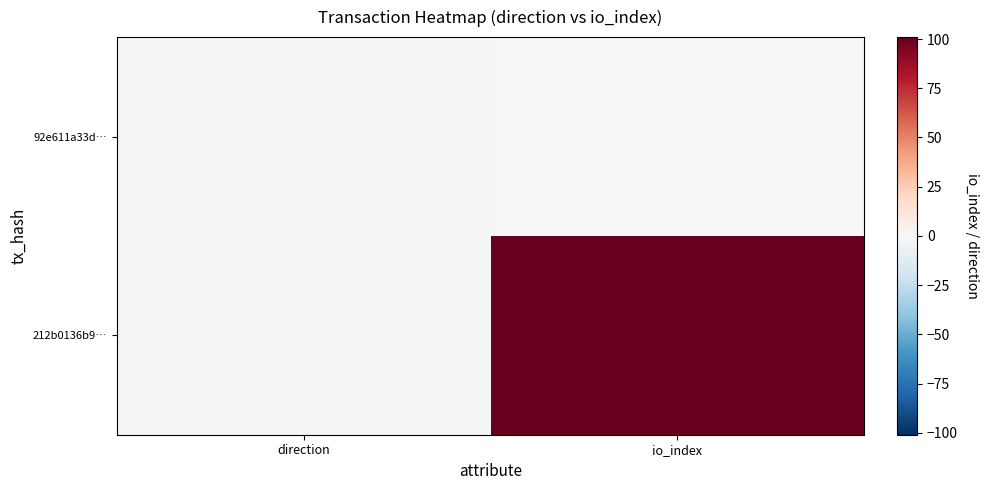

Reading left to right, what are all the values shown in this chart?

212b0136b9…: direction=-1	io_index=101
92e611a33d…: direction=1	io_index=0